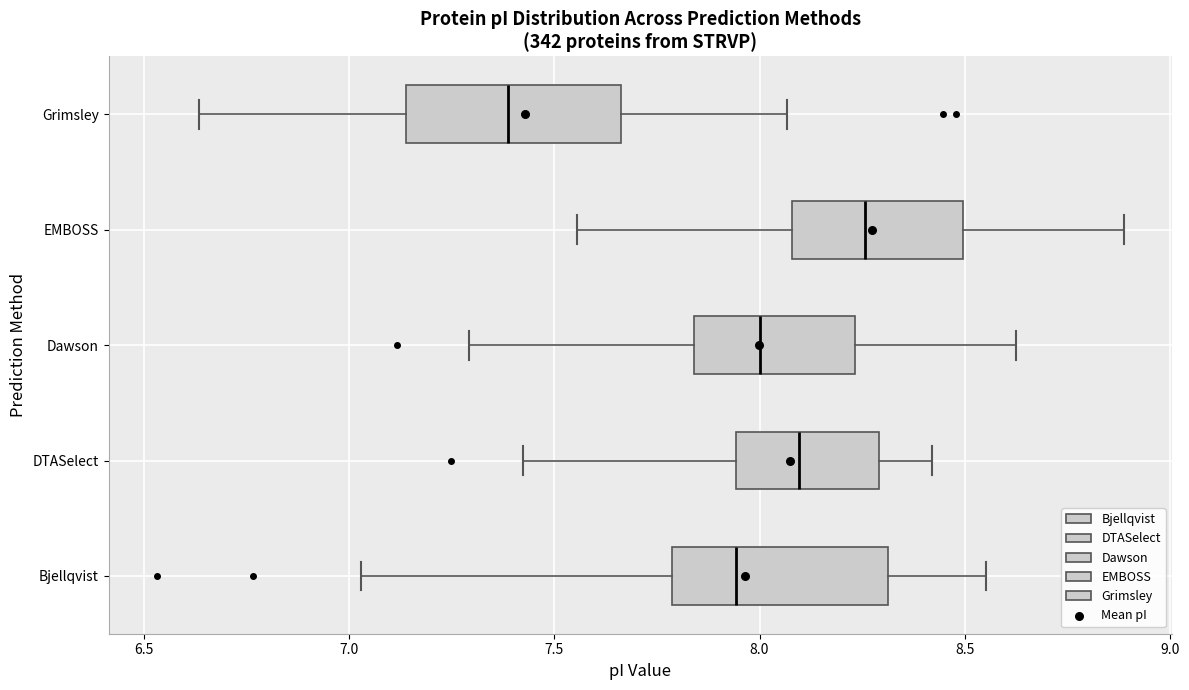

Reading bottom to top, read every box against the x-axis: the position of its median line, the range the box covers, and the ends of its whiskers. The values are not printed on the chart, so give them approximately, as read against the axis.

Bjellqvist: median 7.95, box 7.80 to 8.30, whiskers 7.05 to 8.55
DTASelect: median 8.10, box 7.95 to 8.30, whiskers 7.40 to 8.40
Dawson: median 8.00, box 7.85 to 8.25, whiskers 7.30 to 8.60
EMBOSS: median 8.25, box 8.10 to 8.50, whiskers 7.55 to 8.90
Grimsley: median 7.40, box 7.15 to 7.65, whiskers 6.65 to 8.05